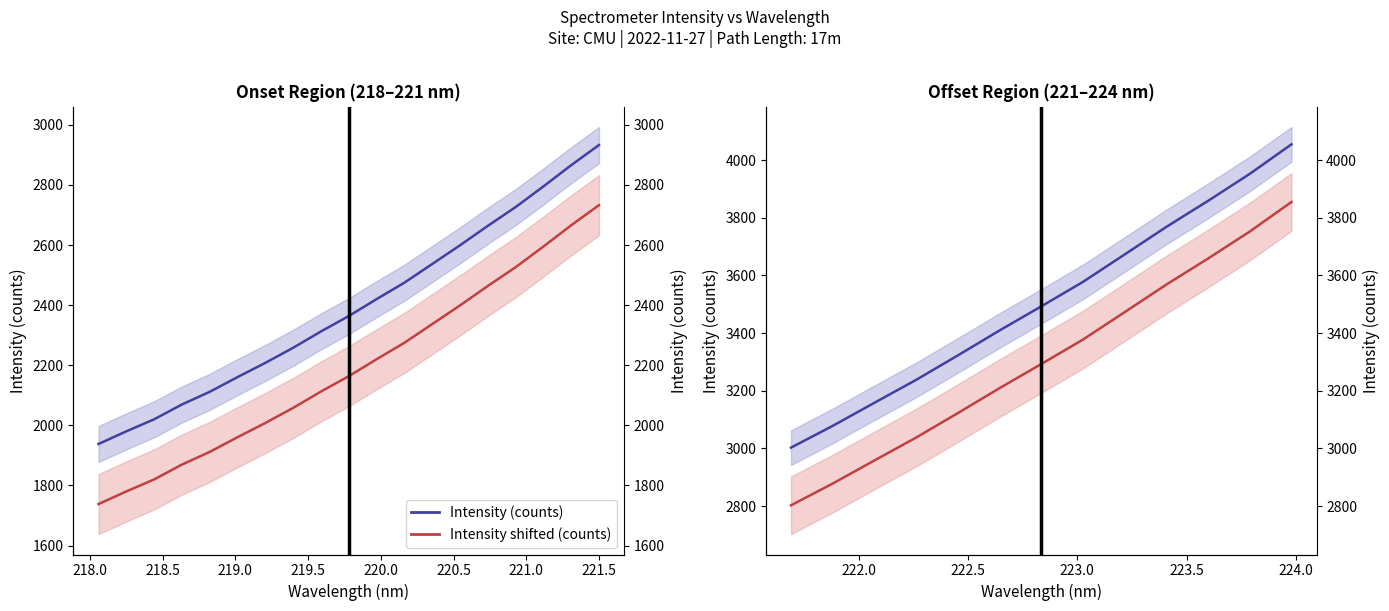

What is the value of the Intensity shifted (counts) point at the 9th from the left?

3472.9